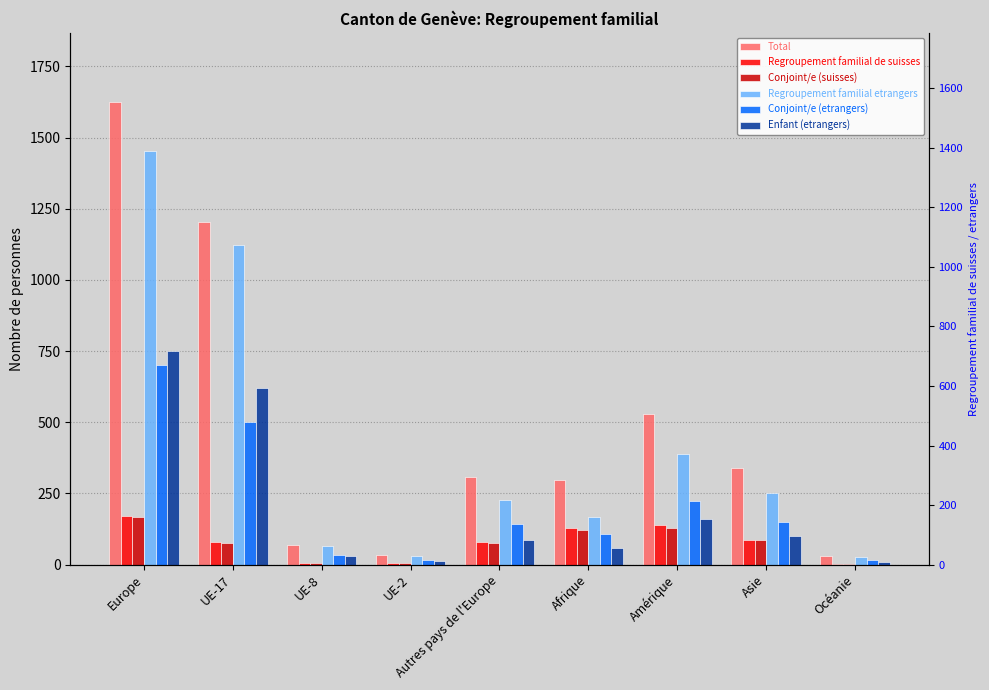

What is the approximate value of Enfant (etrangers) at Afrique?

59